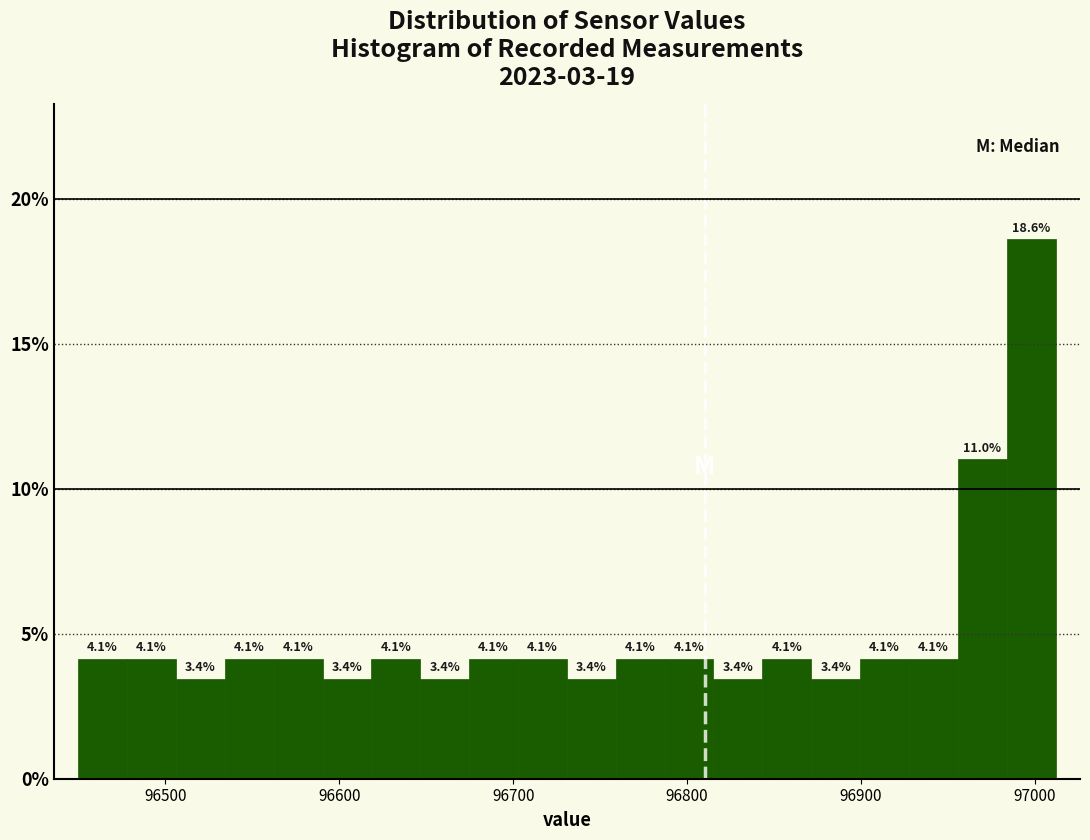

Around what value on the x-axis is the tallest bar? Give the approximate position of its centre, as read against the axis.

97000